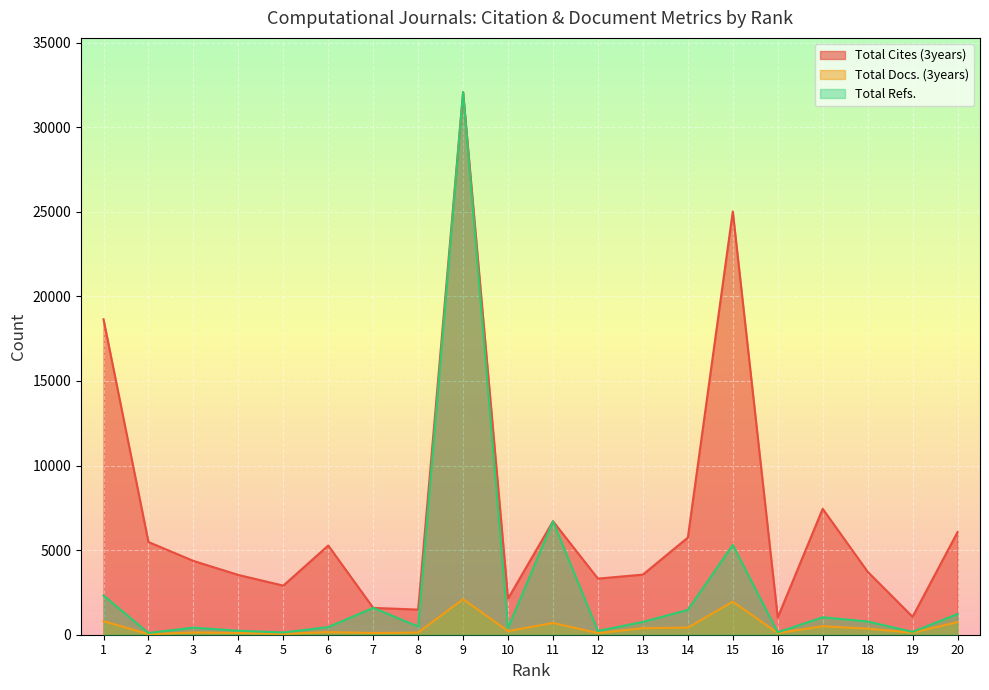

True or false: Total Refs. and Total Docs. (3years) cross at least once.

False